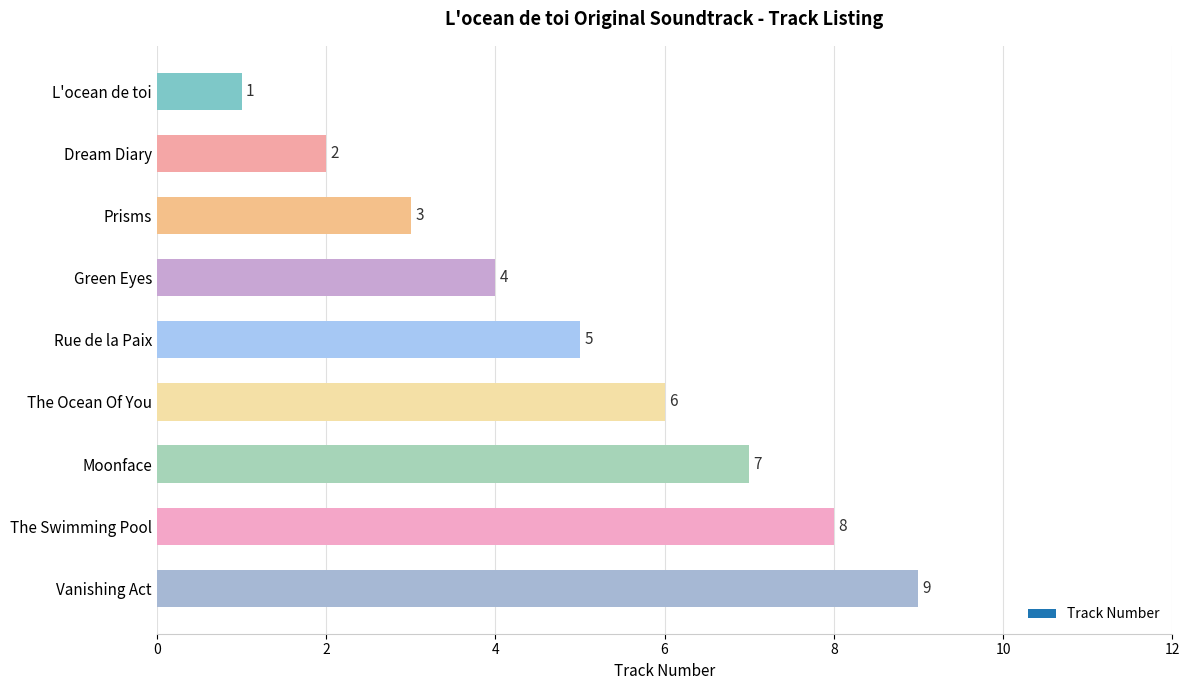

Is it true that the value at Prisms is 3?

True